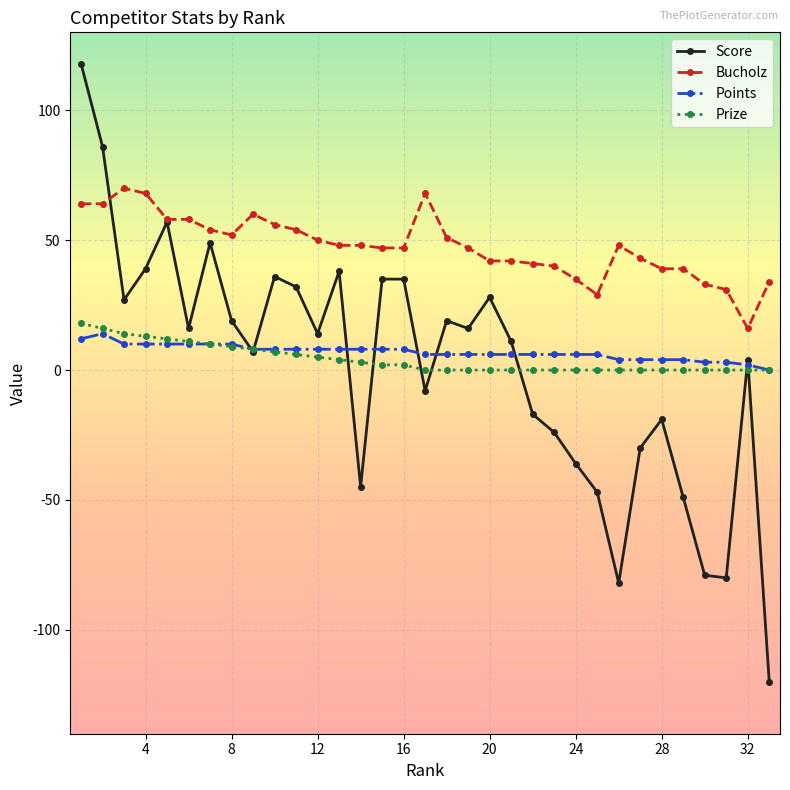

Which series has the largest total across all categories?

Bucholz